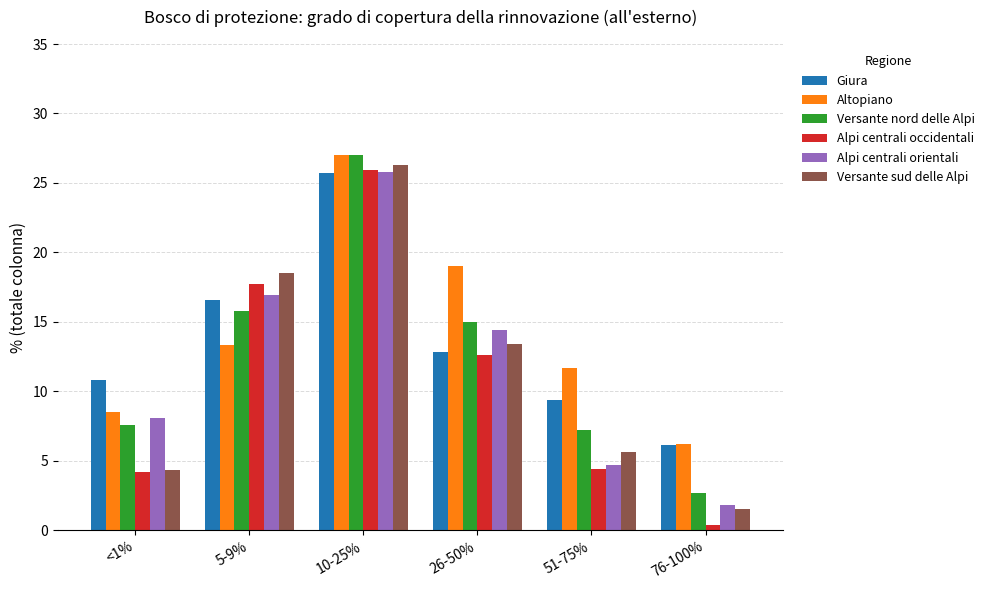

At which category is the sum across all series the highest?

10-25%